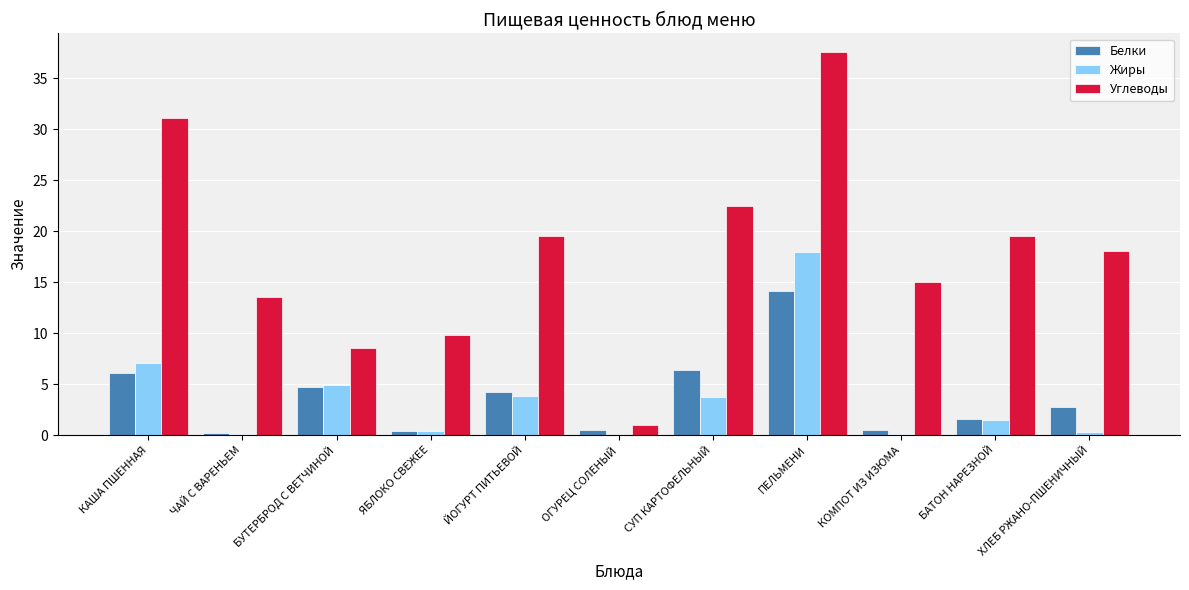

Is it true that Жиры equals 7.0 at КАША ПШЕННАЯ?

True